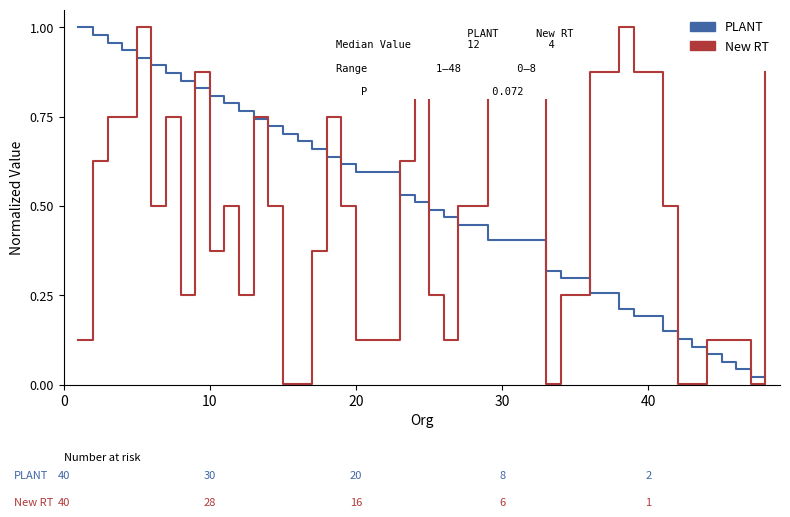

Is the value of New RT at 17 greater than the value of PLANT at 21?

No